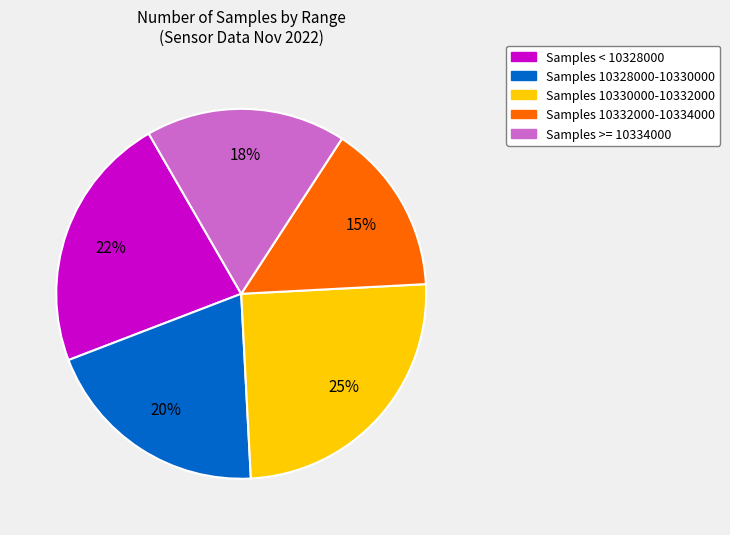

Does any single category account for the majority?

No